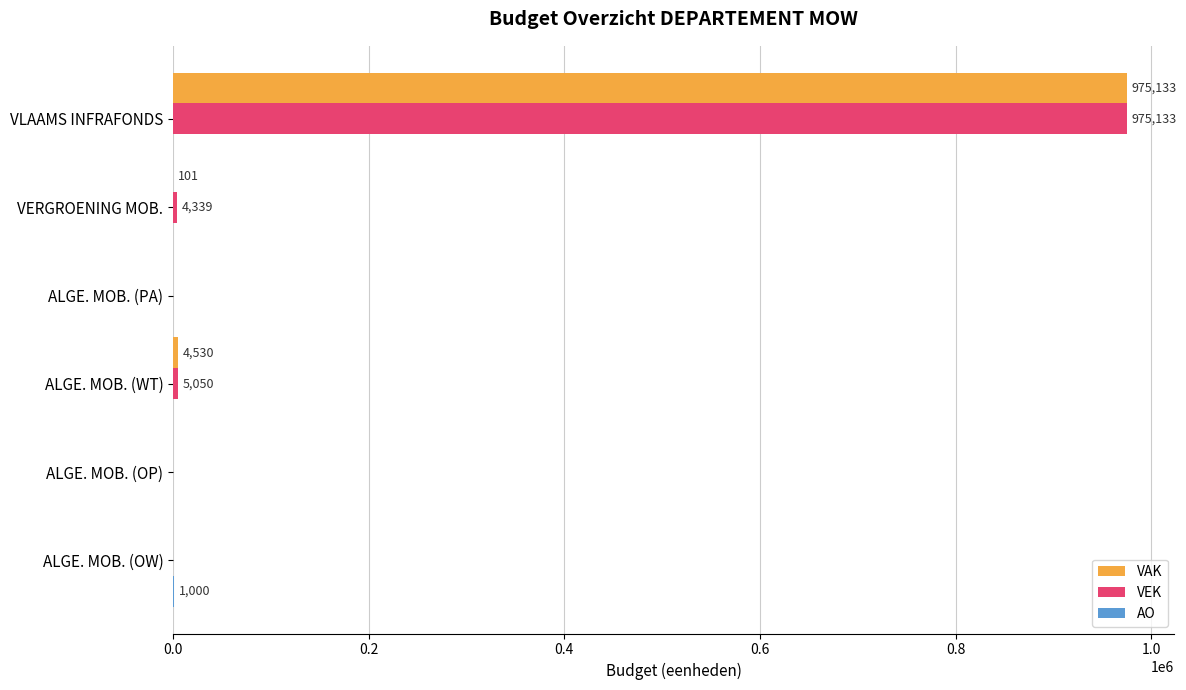

Count the number of data series in this chart.

3